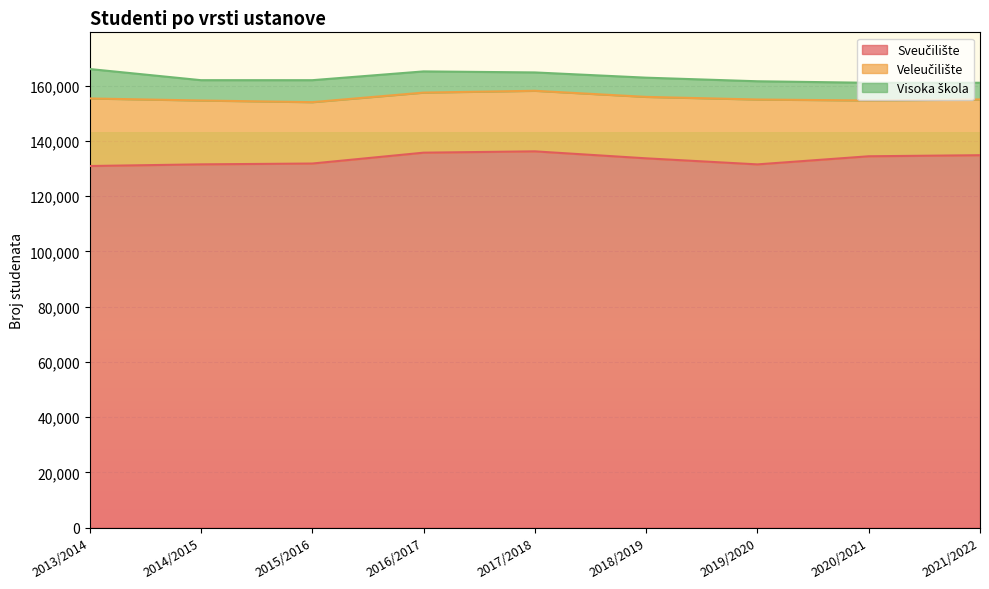

What is the total value across all series at 2020/2021?

161077